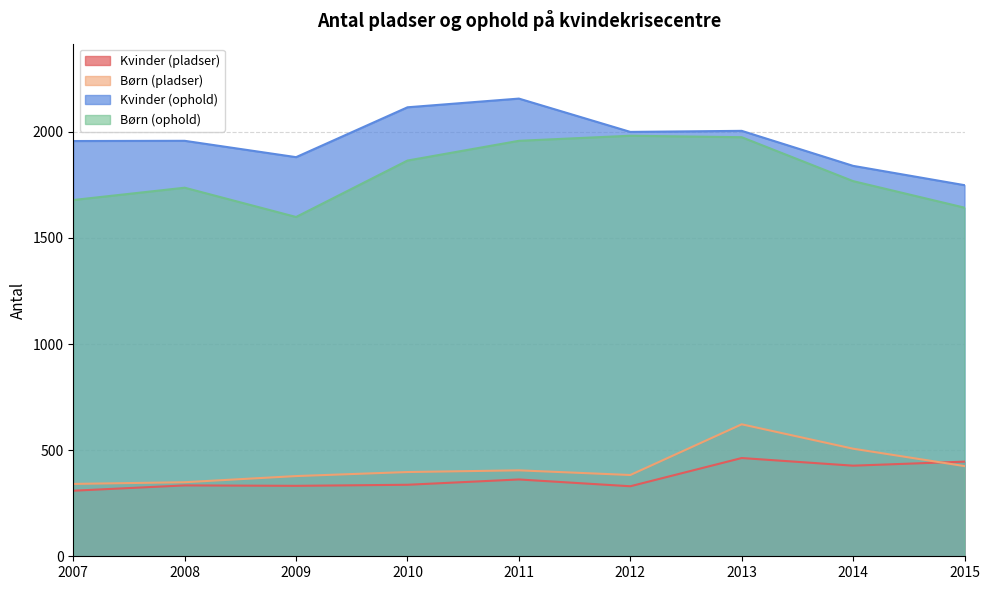

True or false: Kvinder (pladser) and Børn (ophold) intersect in this chart.

False